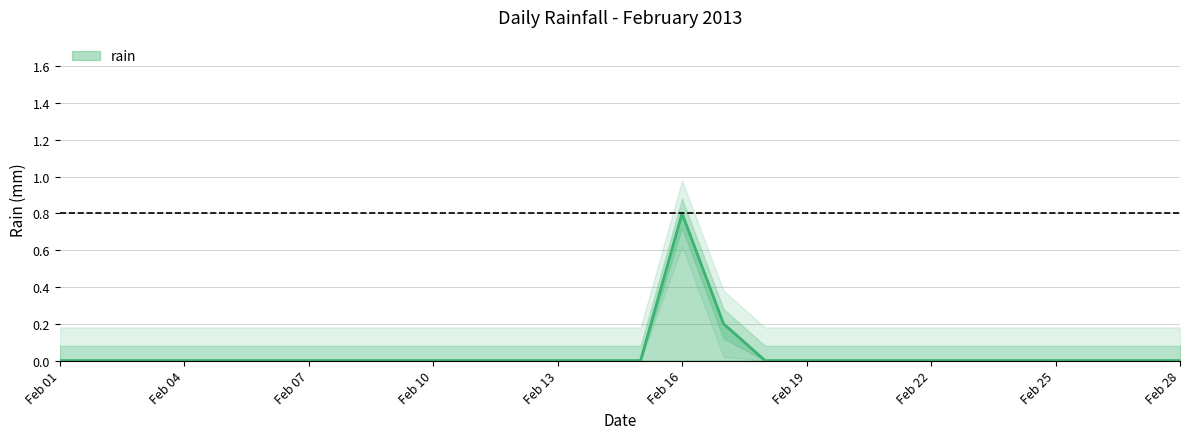

How many data points does each series have?

28